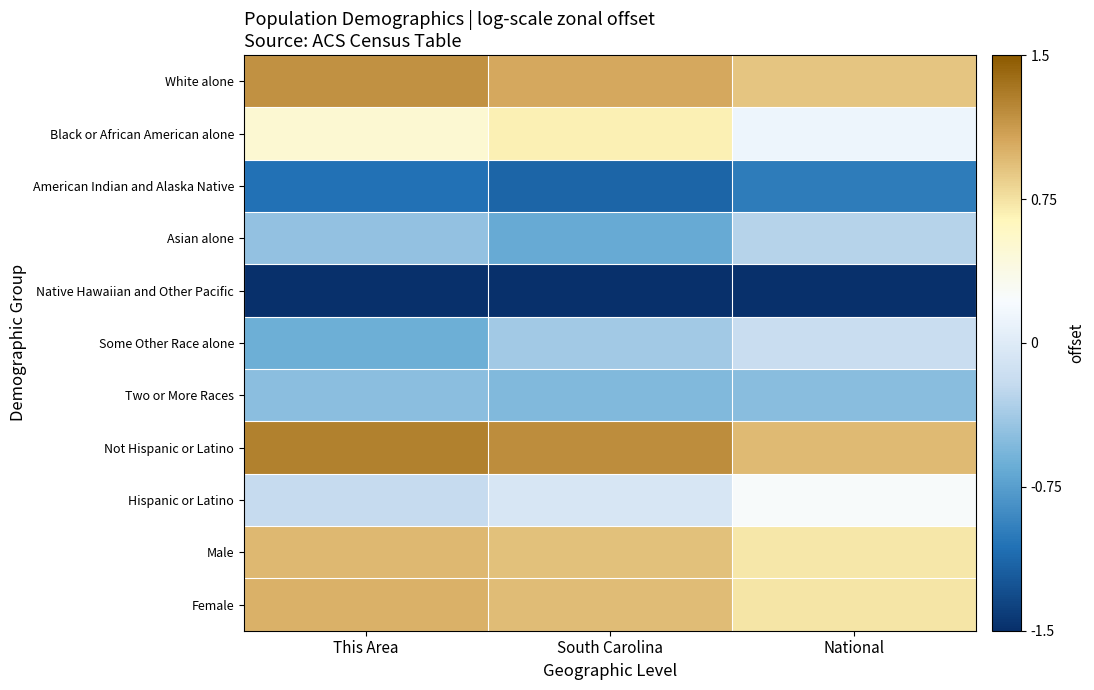

Reading left to right, list all the values displayed in this chart.

White alone: This Area=1.2	South Carolina=1.1	National=0.9
Black or African American alone: This Area=0.5	South Carolina=0.7	National=0.1
American Indian and Alaska Native: This Area=-1.1	South Carolina=-1.1	National=-1.0
Asian alone: This Area=-0.5	South Carolina=-0.7	National=-0.3
Native Hawaiian and Other Pacific: This Area=-2.1	South Carolina=-2.0	National=-1.7
Some Other Race alone: This Area=-0.6	South Carolina=-0.4	National=-0.2
Two or More Races: This Area=-0.5	South Carolina=-0.5	National=-0.5
Not Hispanic or Latino: This Area=1.3	South Carolina=1.2	National=1.0
Hispanic or Latino: This Area=-0.2	South Carolina=-0.1	National=0.2
Male: This Area=1.0	South Carolina=0.9	National=0.7
Female: This Area=1.0	South Carolina=0.9	National=0.7